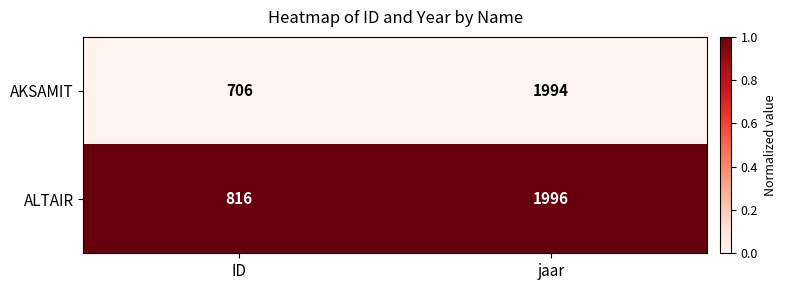

Which series has the largest total across all categories?

ALTAIR